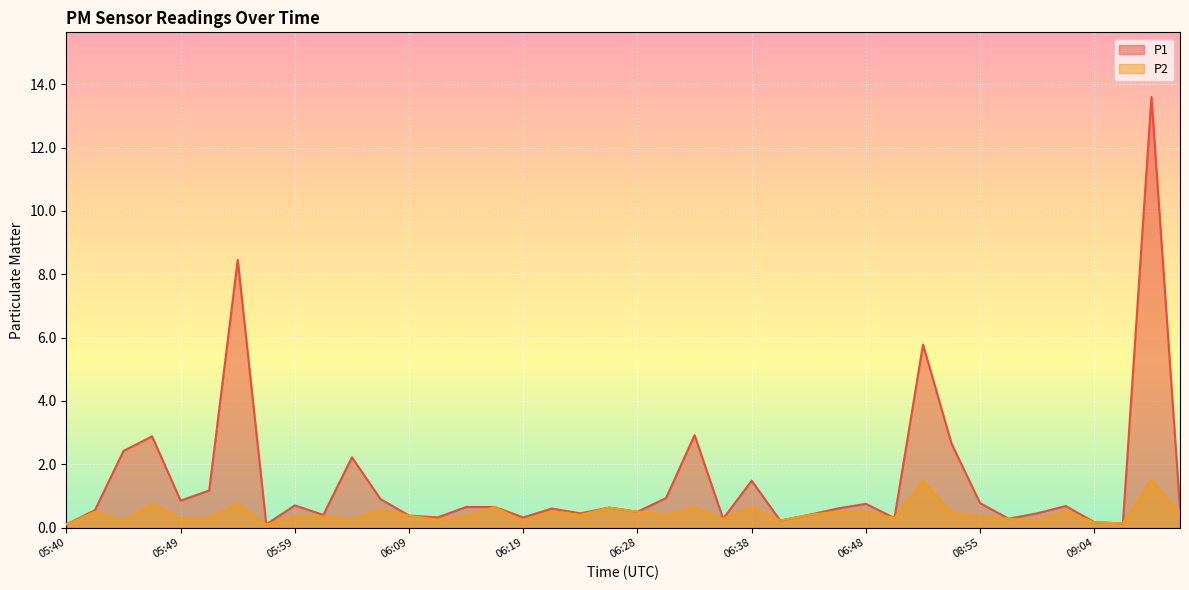

How many lines are shown in the chart?

2